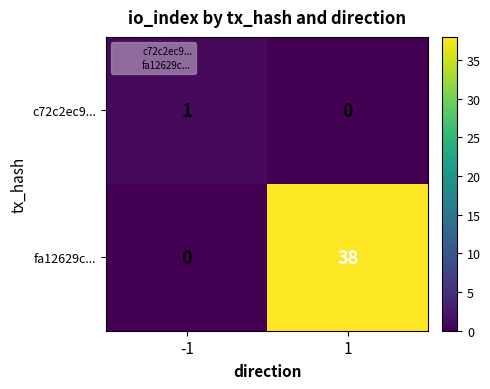

How many values in fa12629c... are above zero?

1